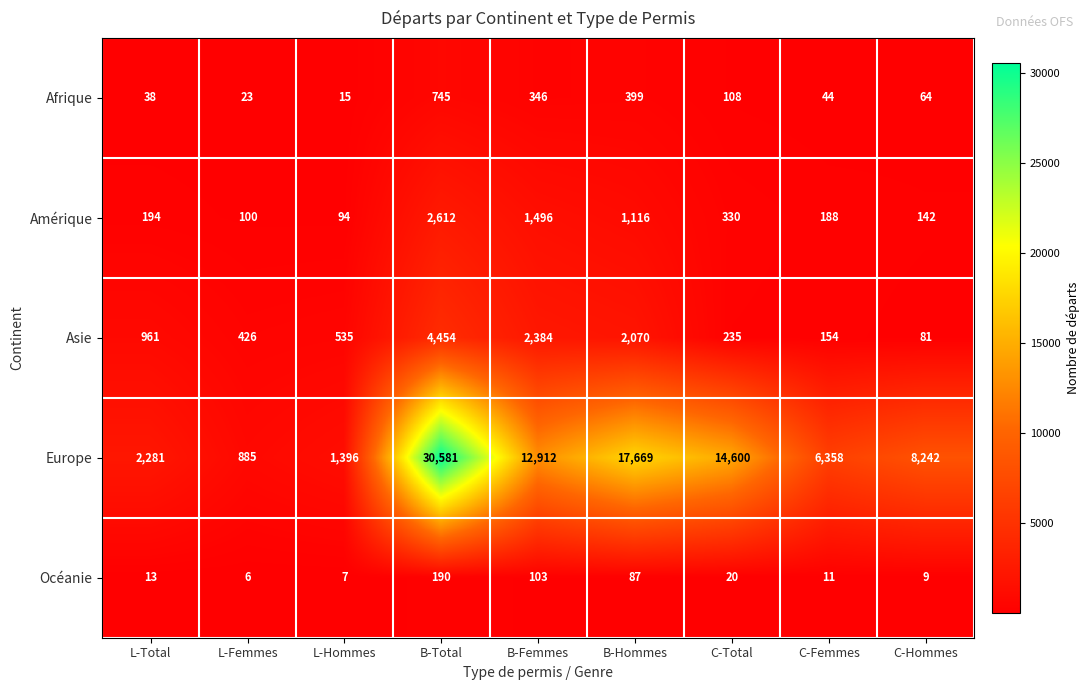

Read the Amérique value at B-Total.

2612